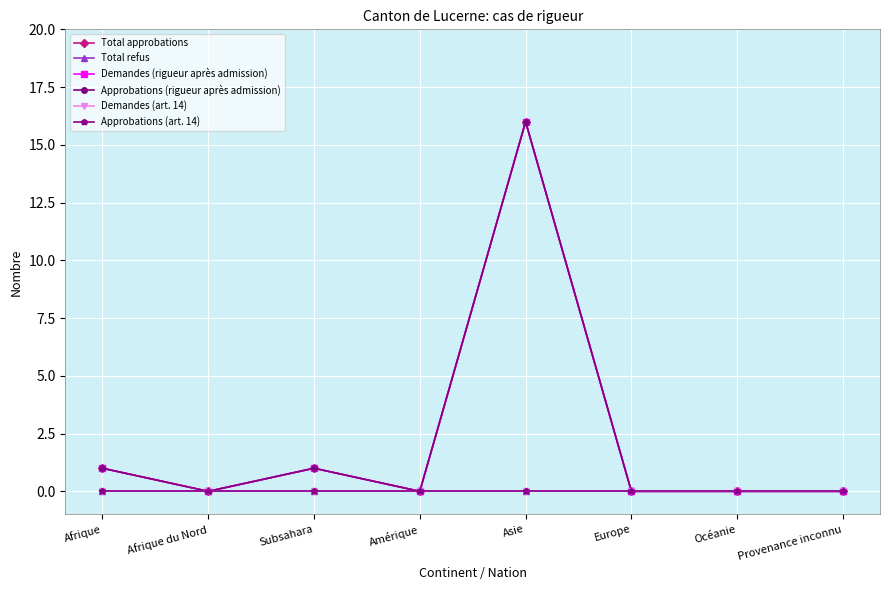

Is this an area chart (filled region under the line)?

No